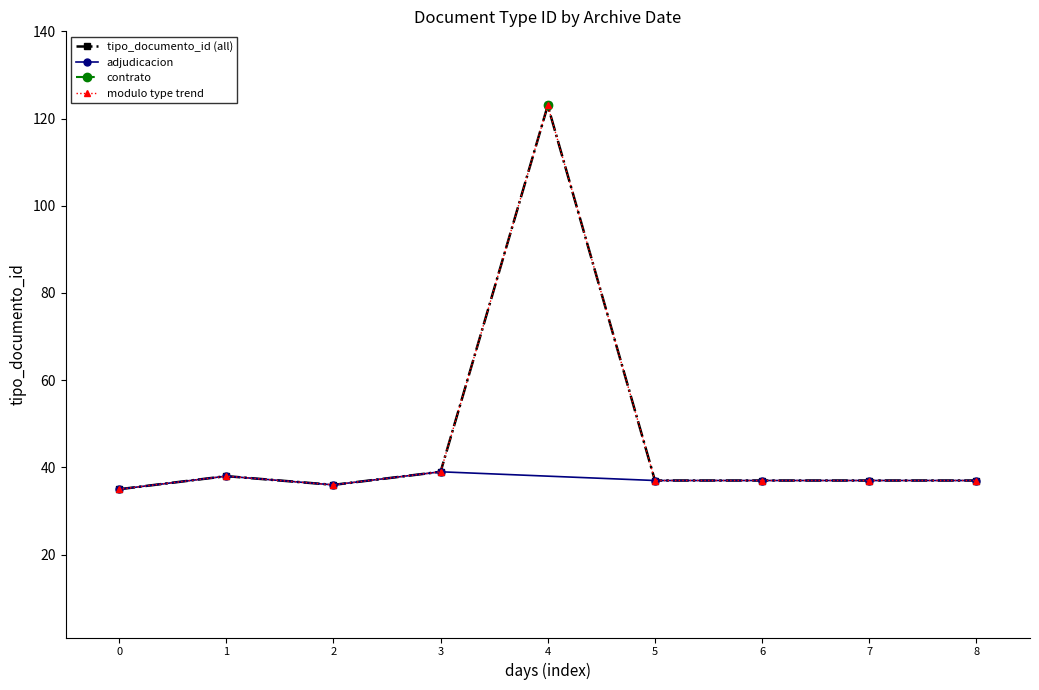

True or false: the data shows 83 at 4.

False